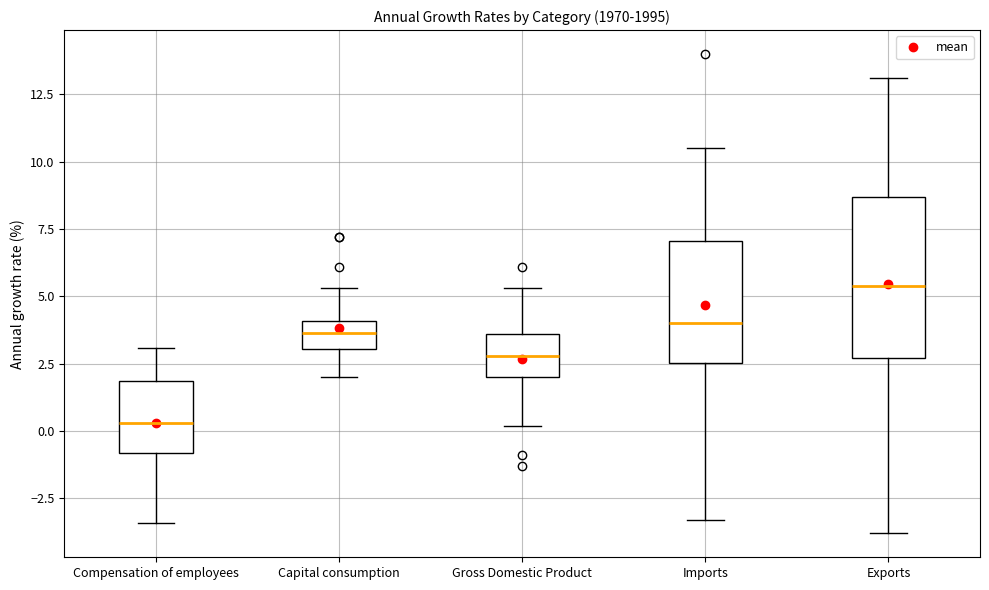

Reading left to right, transcribe this box plot: for each box, give where its median line is, the range the box spans, and where its two whiskers end, as read against the y-axis. The values are not printed on the chart, so give them approximately, as read against the axis.

Compensation of employees: median 0.5, box -1.0 to 2.0, whiskers -3.5 to 3.0
Capital consumption: median 3.5, box 3.0 to 4.0, whiskers 2.0 to 5.5
Gross Domestic Product: median 3.0, box 2.0 to 3.5, whiskers 0.0 to 5.5
Imports: median 4.0, box 2.5 to 7.0, whiskers -3.5 to 10.5
Exports: median 5.5, box 2.5 to 8.5, whiskers -4.0 to 13.0